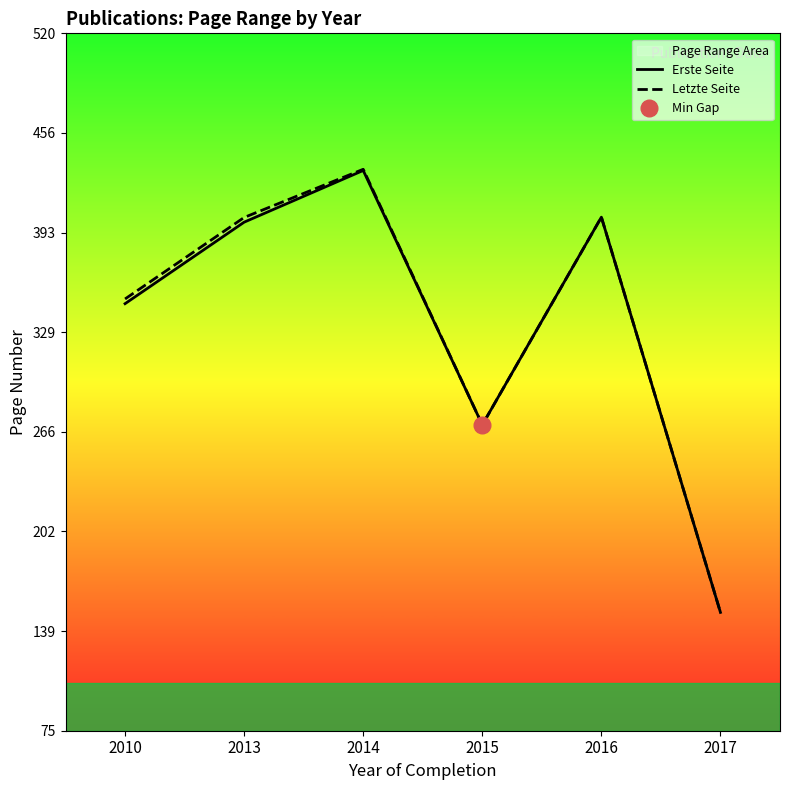

What is the value of the Erste Seite point at the 4th from the left?

270.7